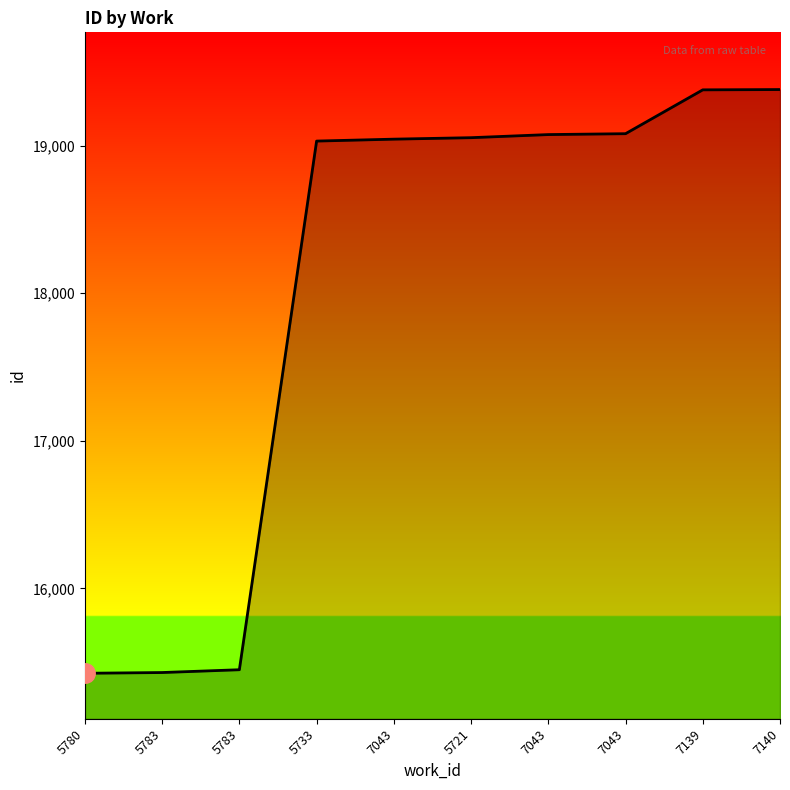

How many lines are shown in the chart?

1